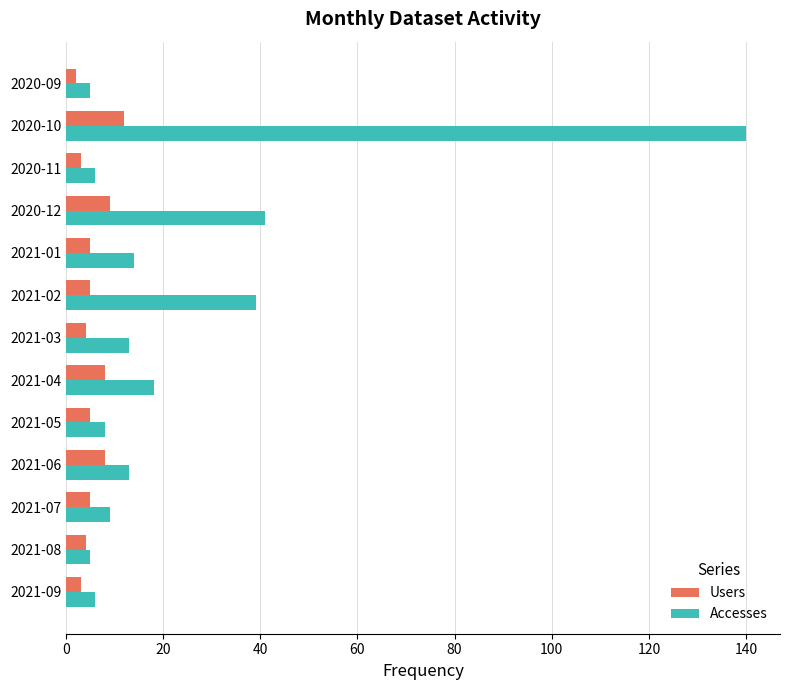

Between 2020-10 and 2021-07, which series saw the biggest shift?

Accesses